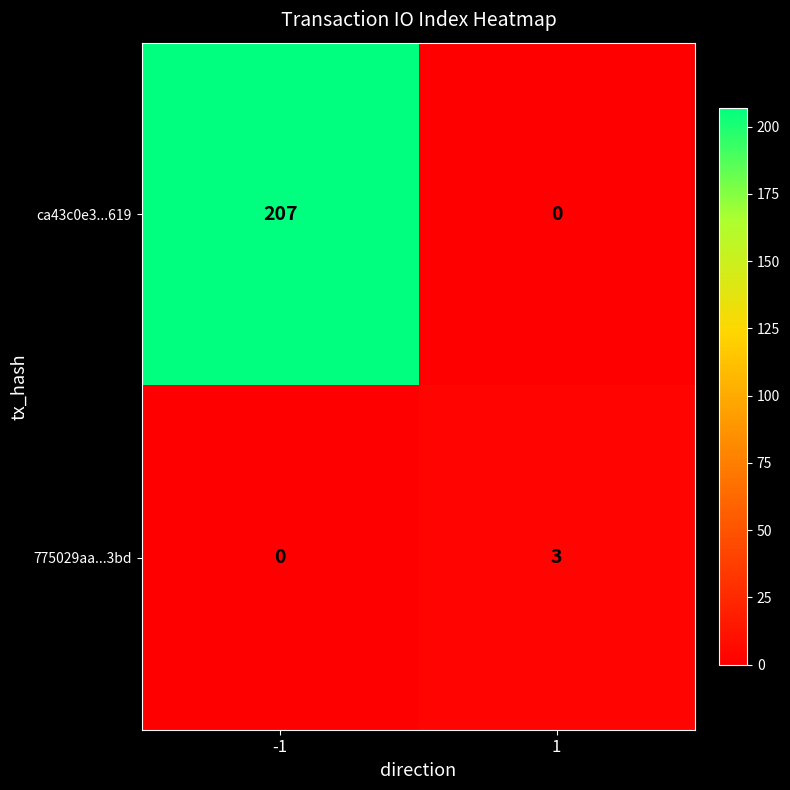

Reading left to right, what are all the values shown in this chart?

ca43c0e3...619: -1=207	1=0
775029aa...3bd: -1=0	1=3